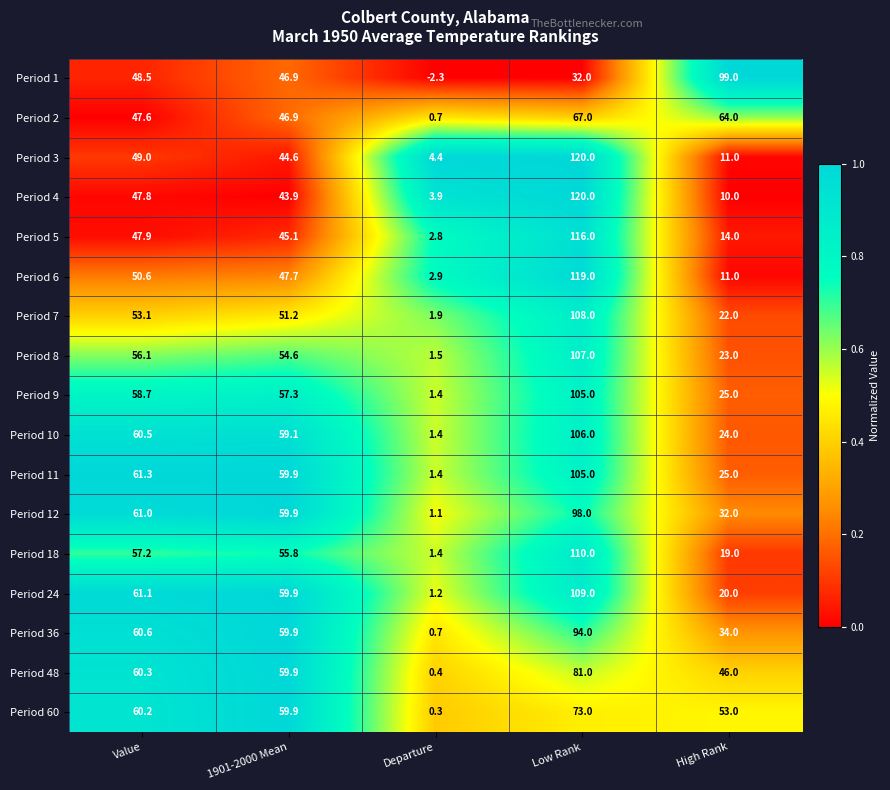

What is the highest value of the Period 10 series?

106.0